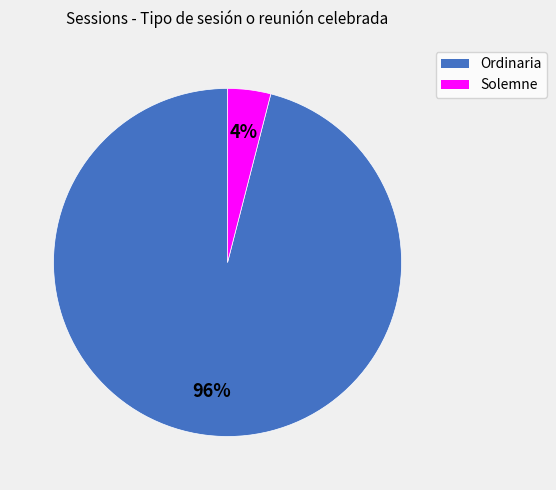

Which category has the smallest portion of the pie?

Solemne